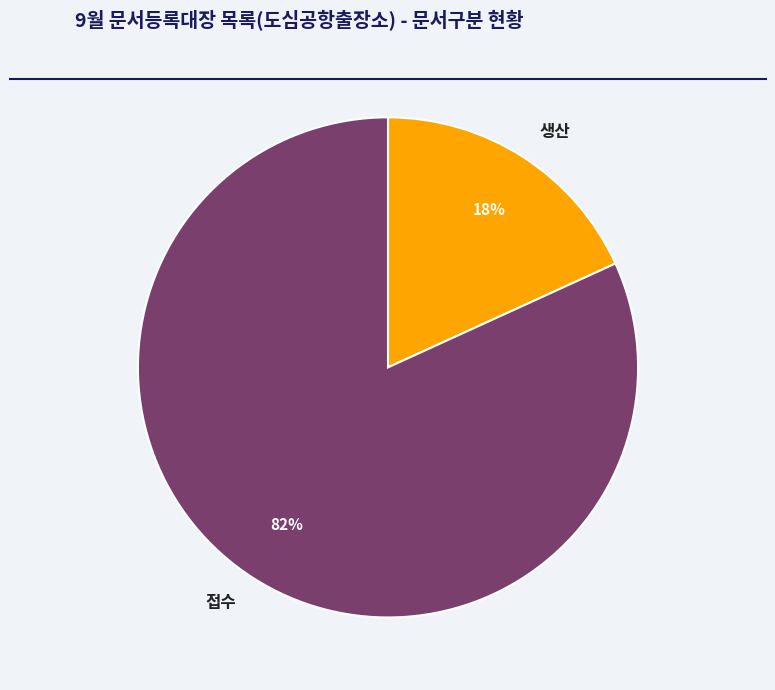

To the nearest percent, what portion does 접수 represent?

82%